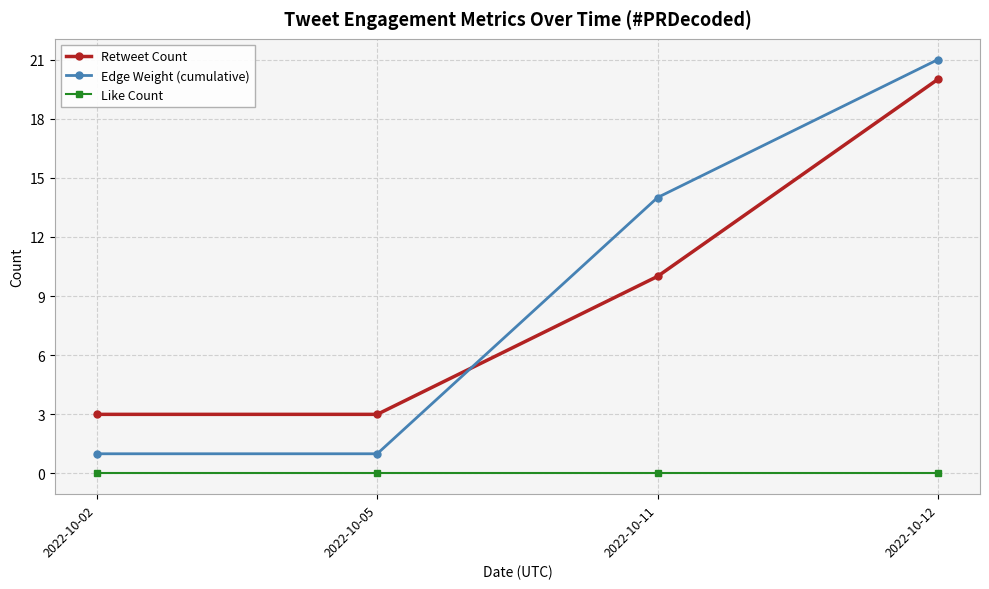

The Retweet Count series shows 3 at 2022-10-02. True or false?

True